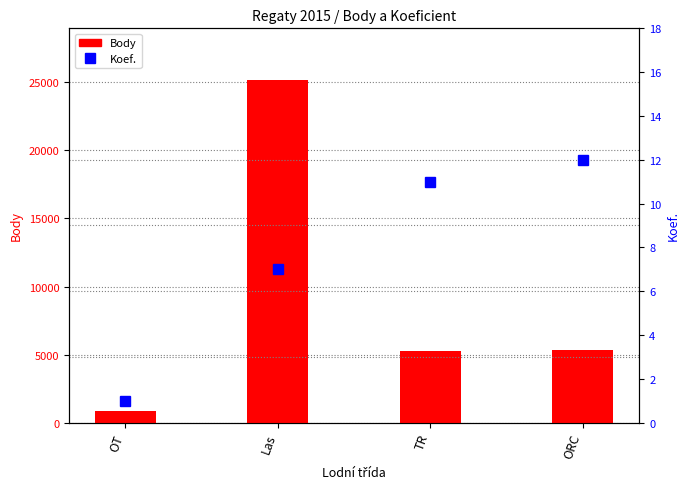

What are all the series names shown in the legend?

Body, Koef.